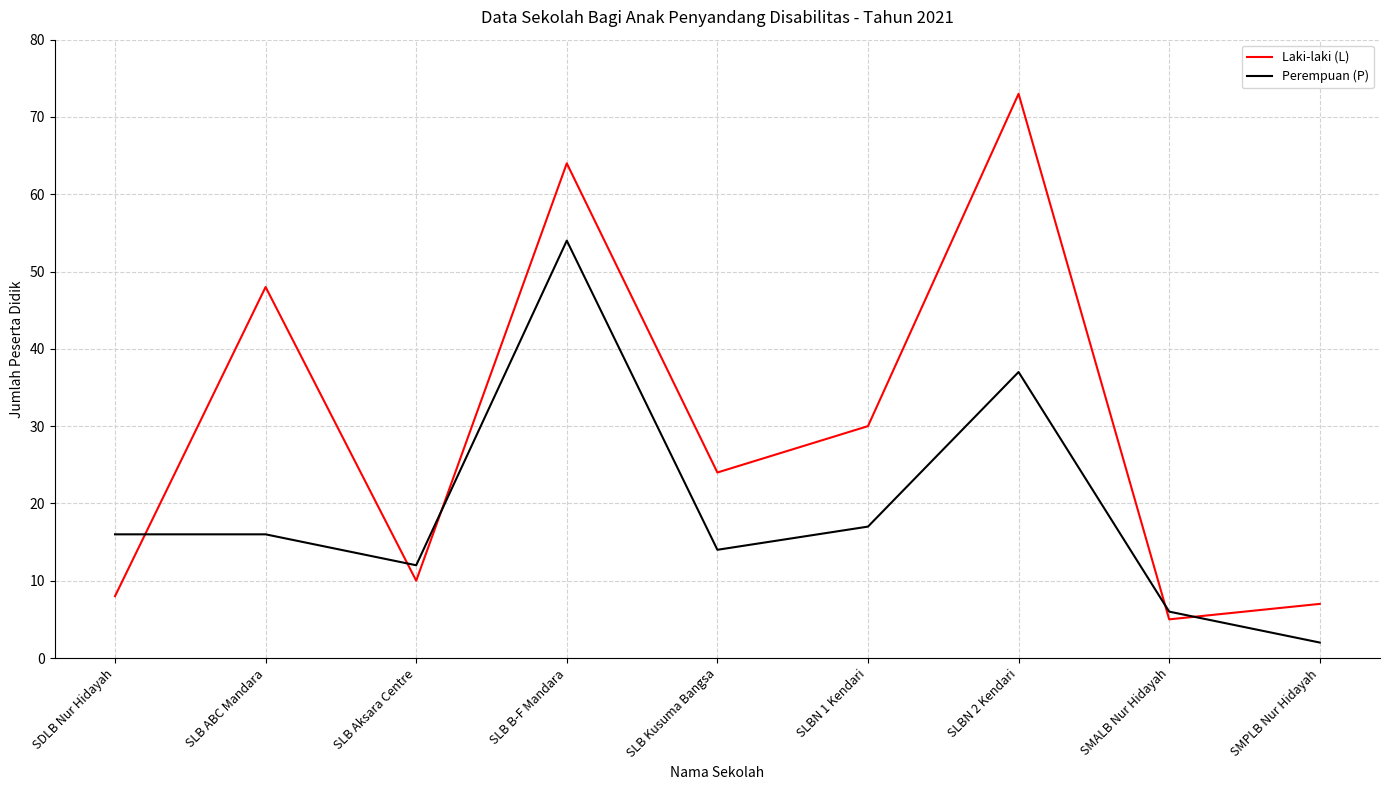

How many interior local valleys does the Laki-laki (L) series have?

3